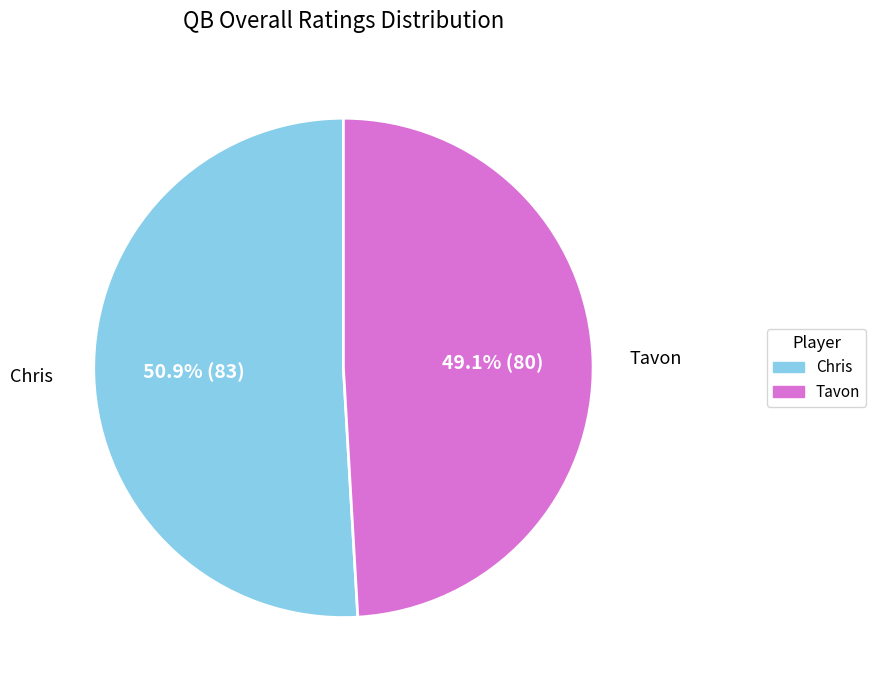

True or false: Tavon accounts for 60% of the total.

False